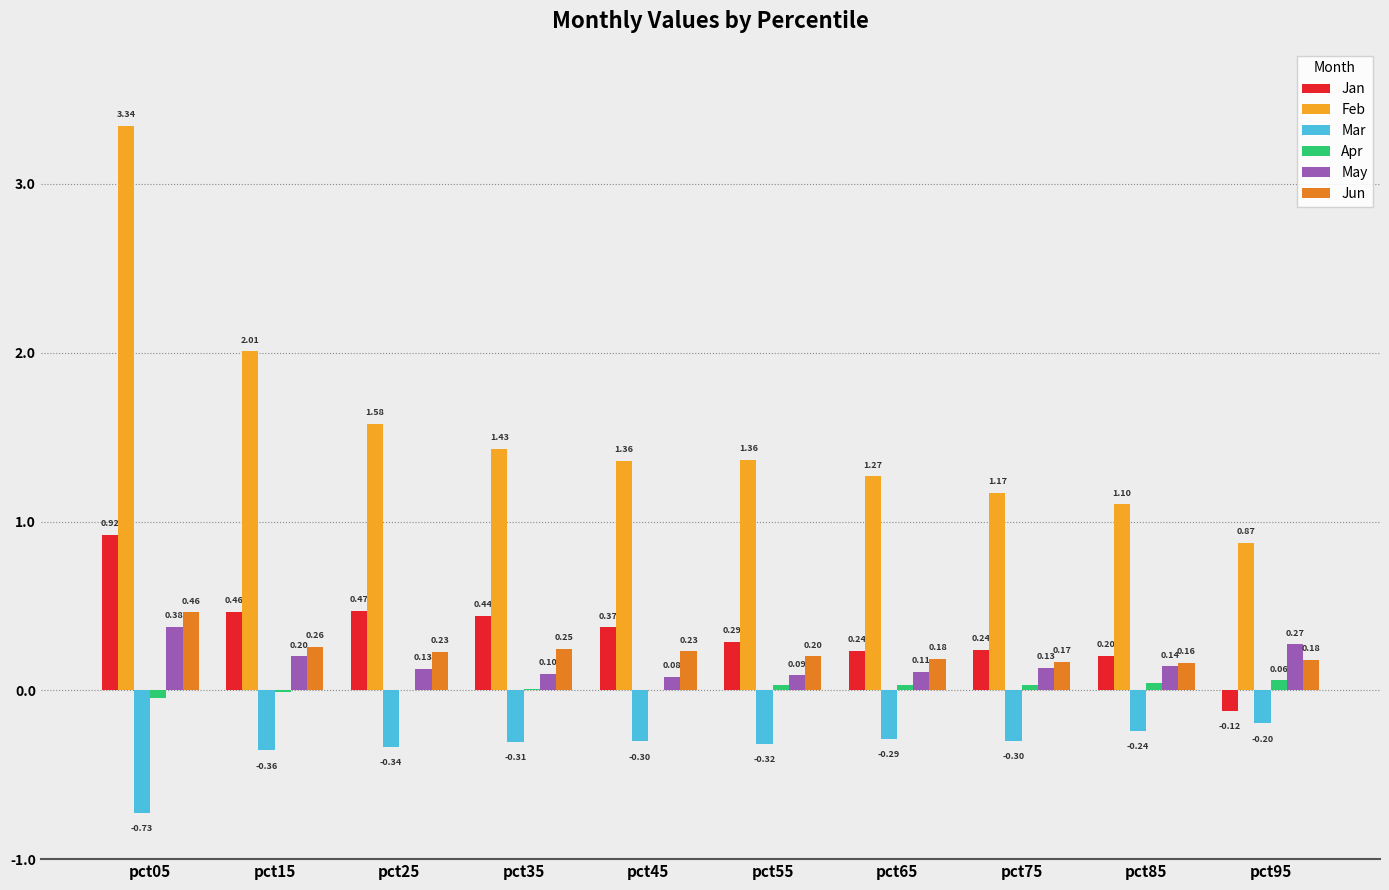

What is the total value across all series at pct45?

1.7